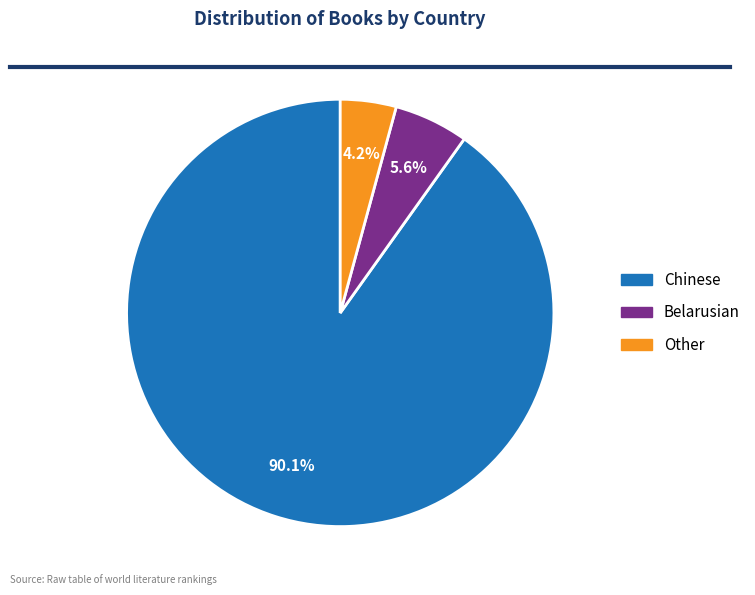

The Belarusian slice represents 1% of the pie. True or false?

False